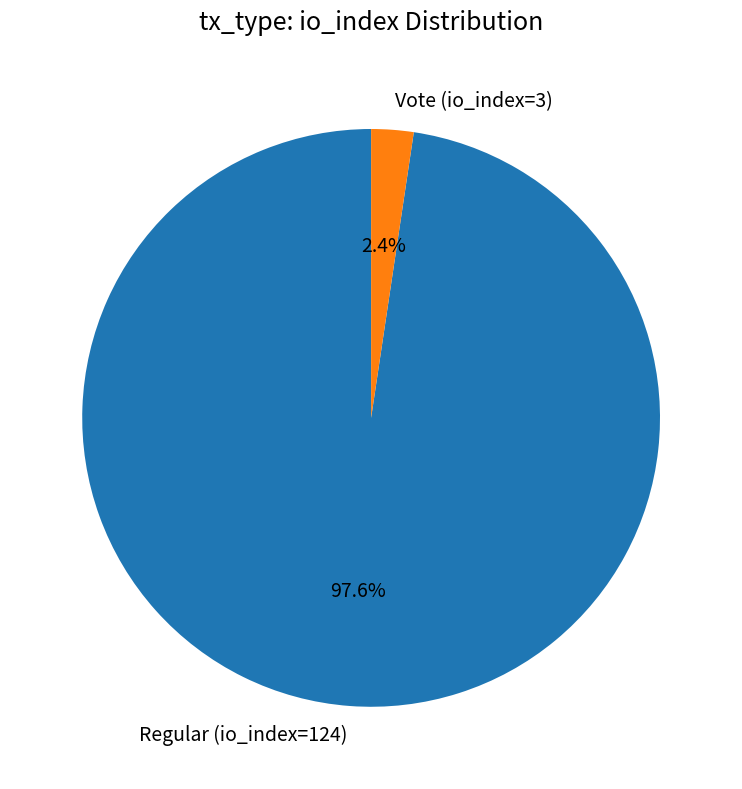

The Regular (io_index=124) slice represents 86% of the pie. True or false?

False